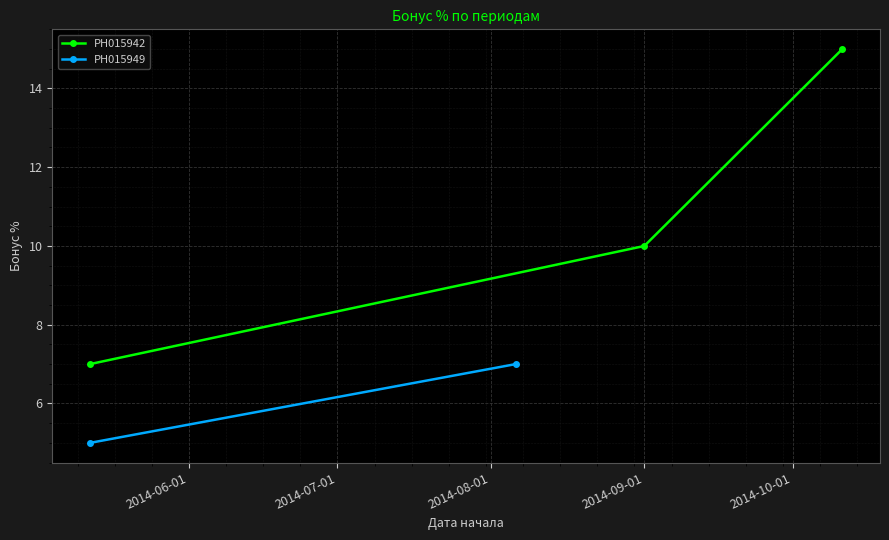

What is the lowest value of the РН015942 series?

7